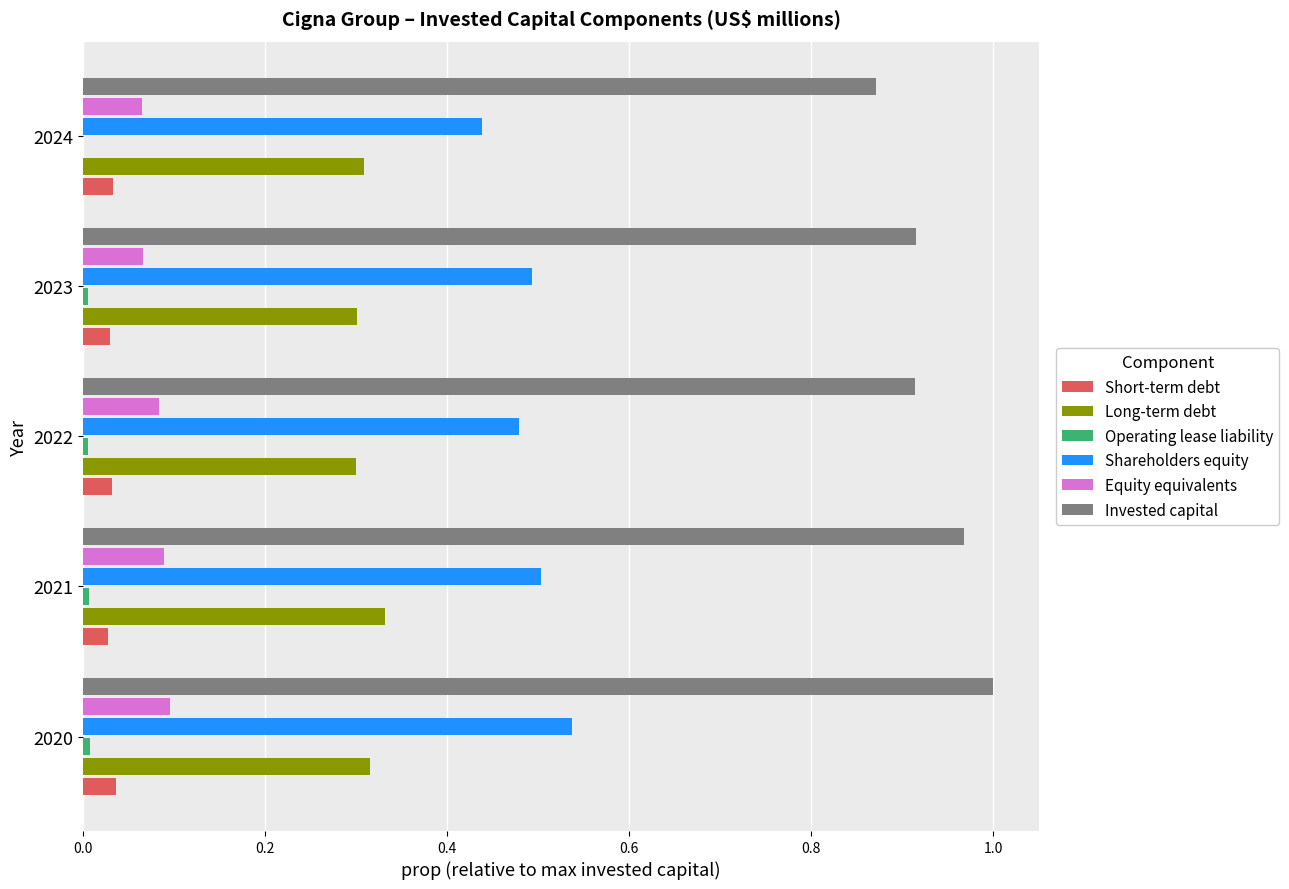

Which series has the largest total across all categories?

Invested capital